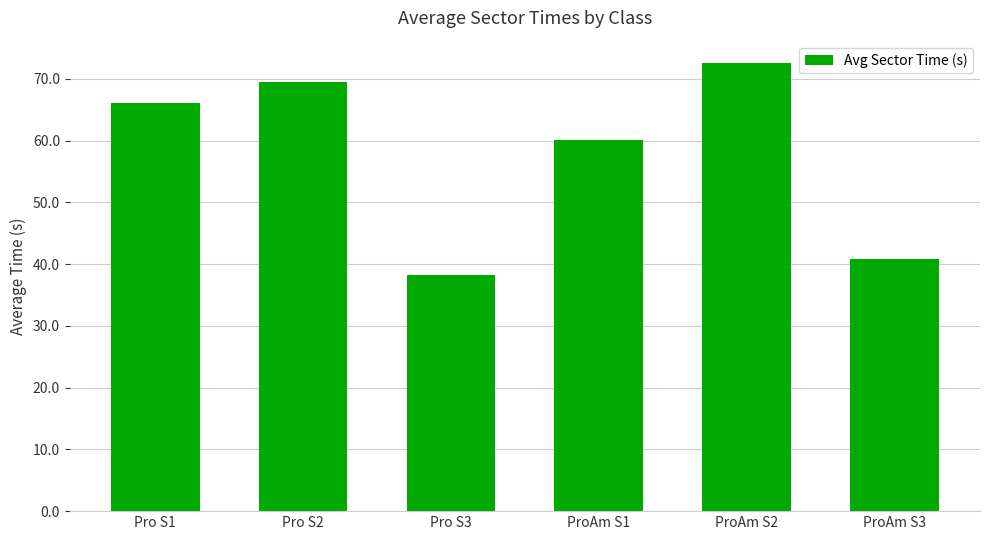

What is the maximum value shown in the chart?

72.6